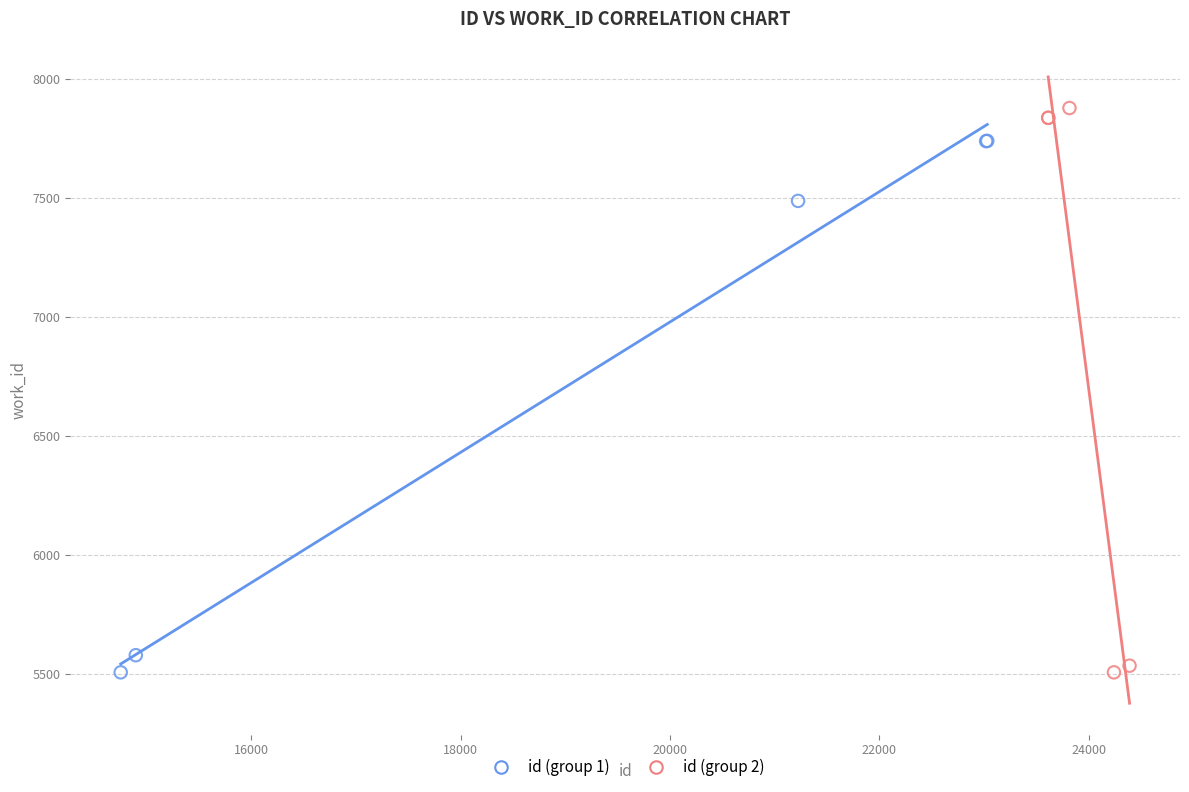

What are all the series names shown in the legend?

id (group 1), id (group 2)